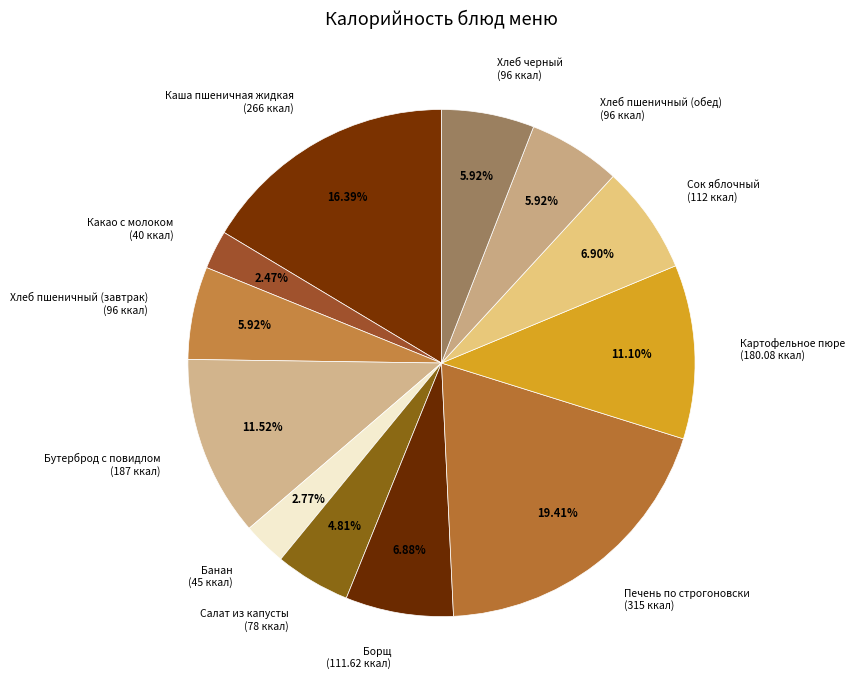

Does any single category account for the majority?

No